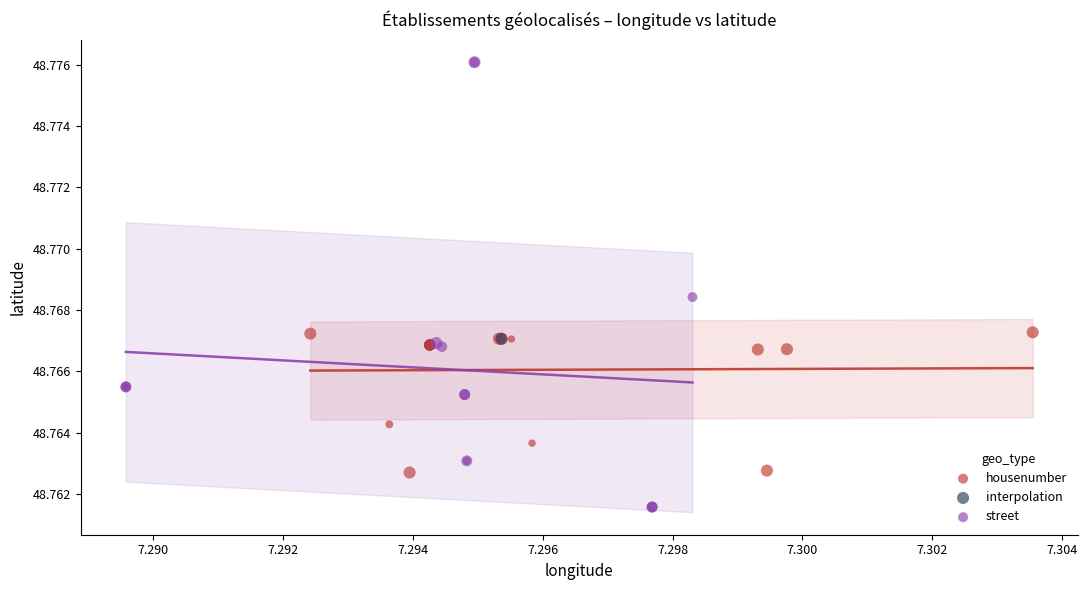

Which series contains the highest Y value?

street